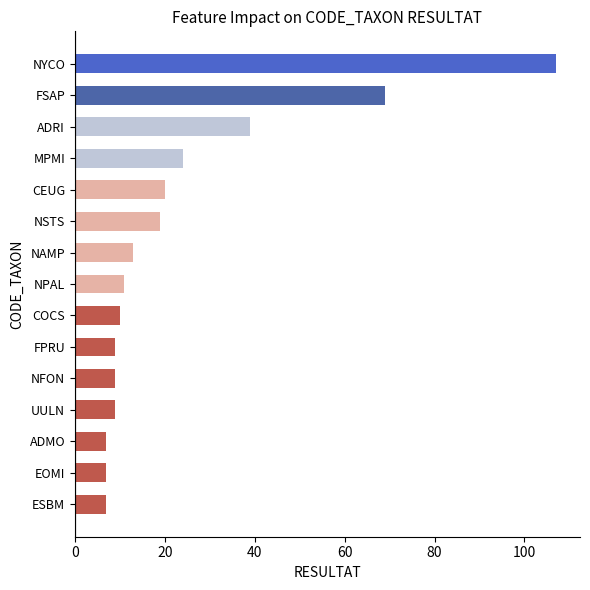

Reading top to bottom, what are all the values shown in this chart?

107	69	39	24	20	19	13	11	10	9	9	9	7	7	7